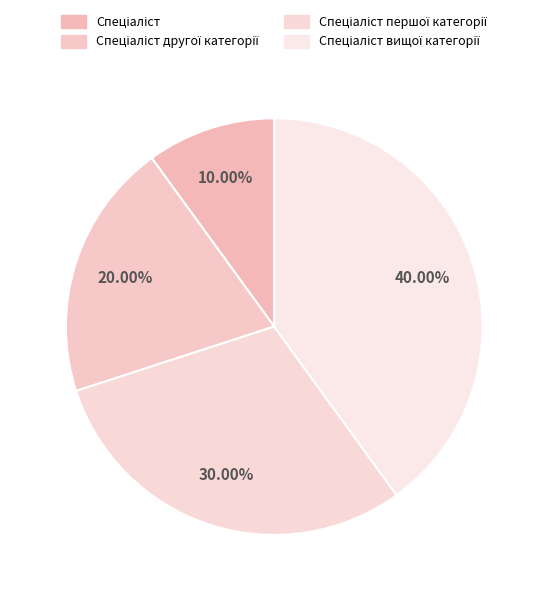

How many segments does this pie chart have?

4